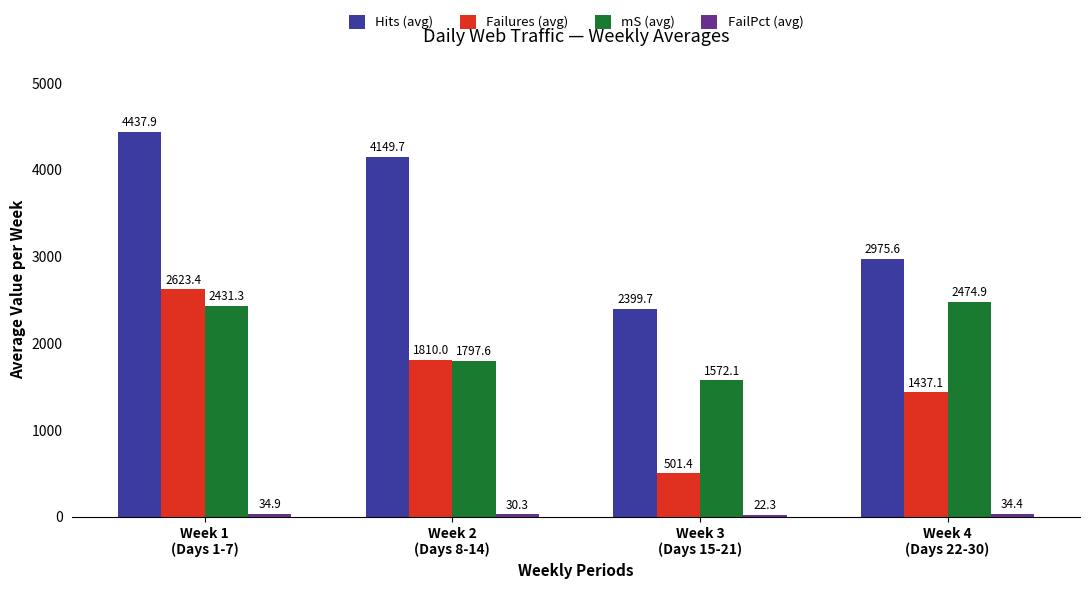

Is it true that Failures (avg) equals 975.3 at Week 4
(Days 22-30)?

False